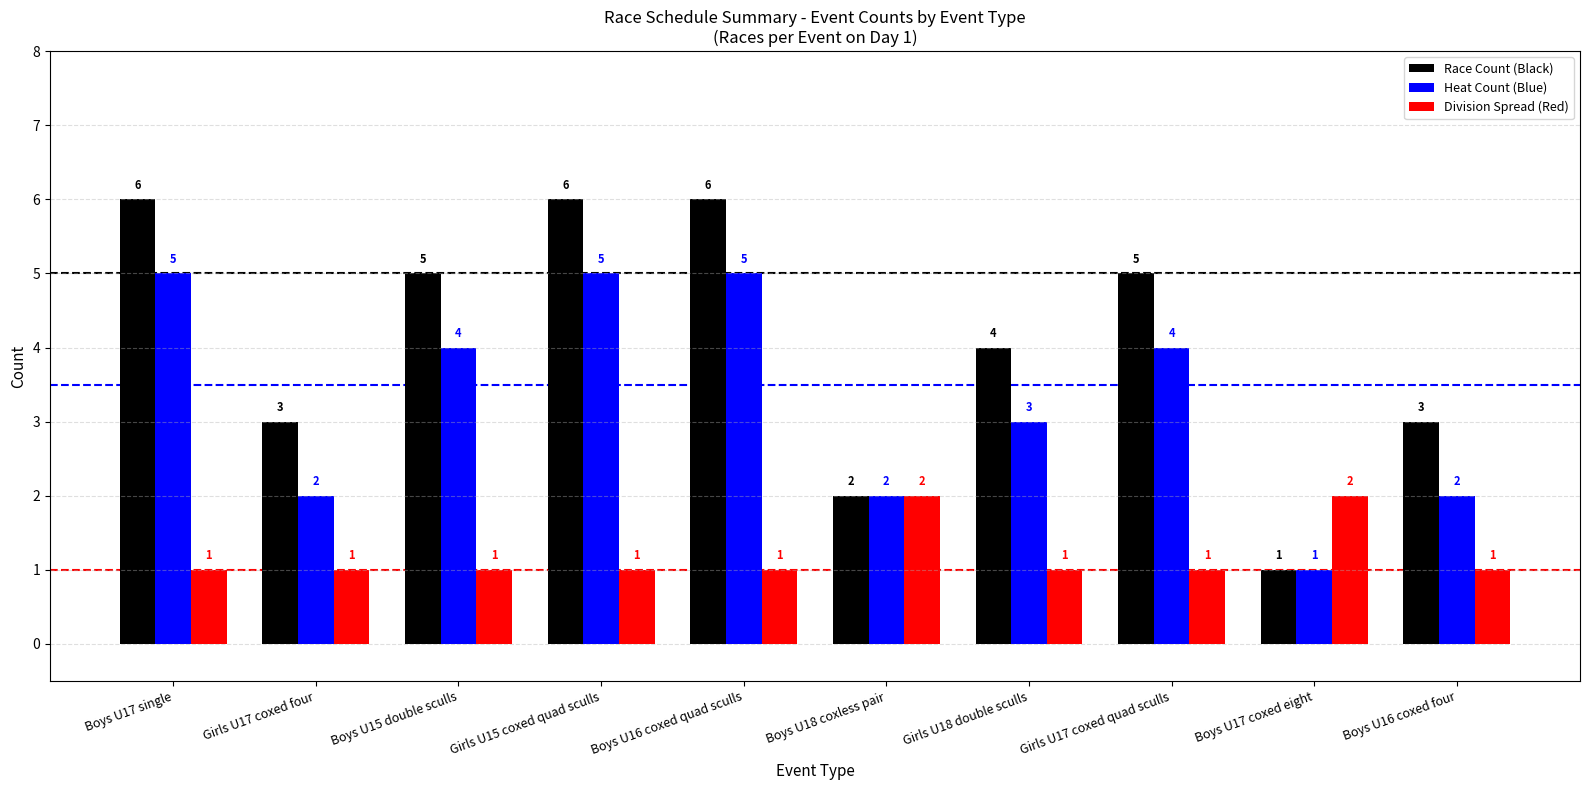

Which series has the widest spread of values?

Race Count (Black)